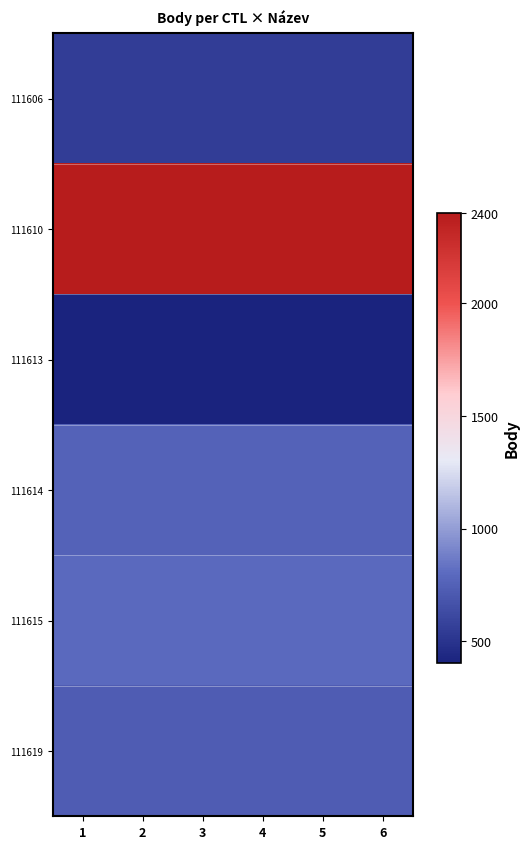

At how many categories does at least one series exceed 1373?

6